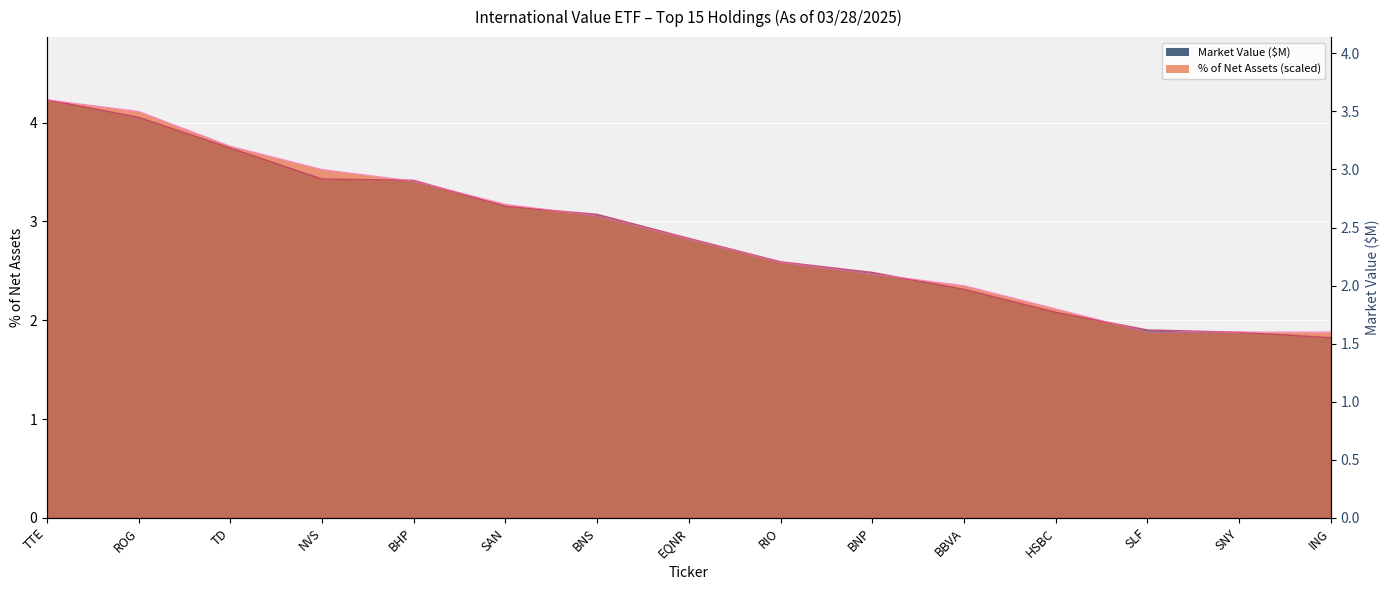

True or false: Market Value (M) has more than 1 interior local peaks.

False